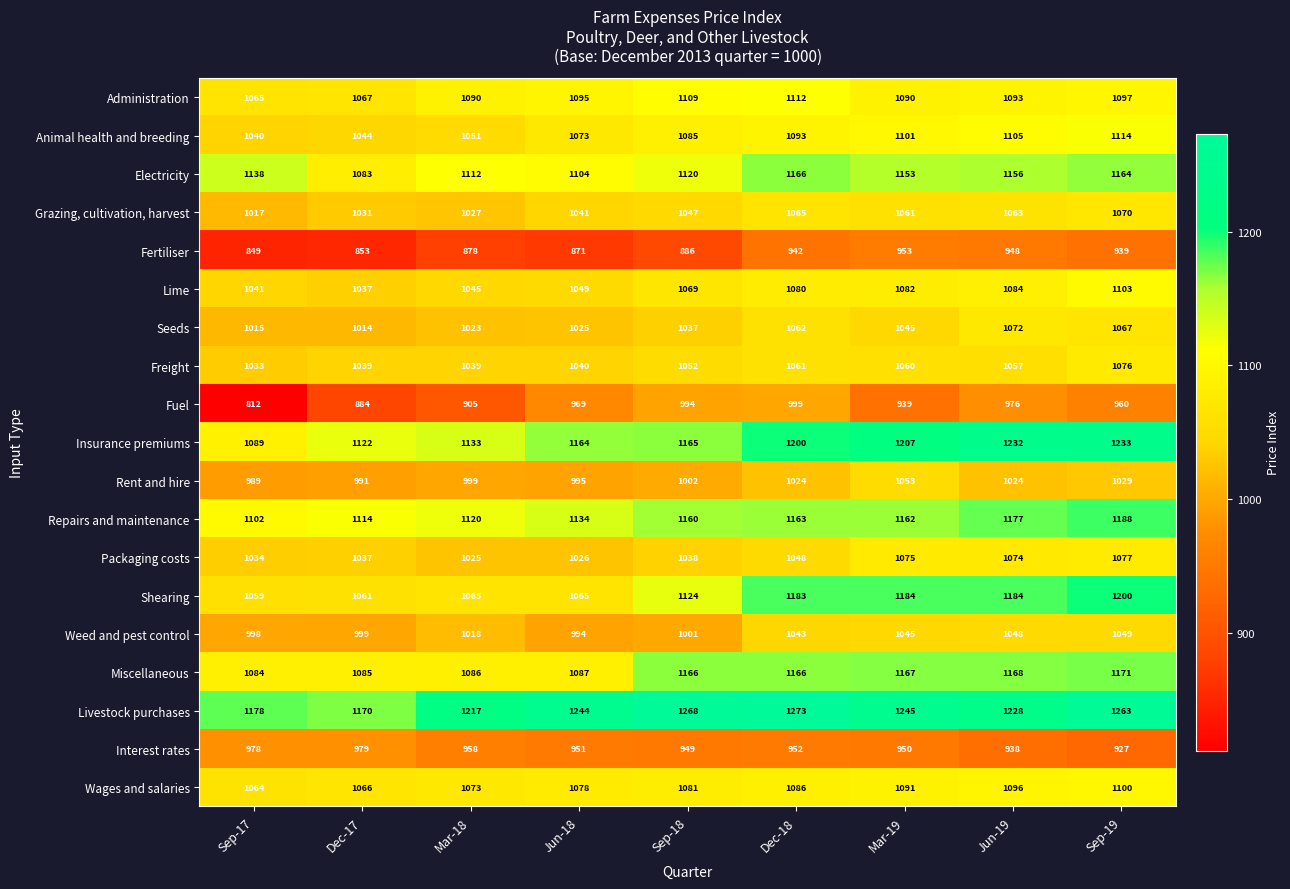

The value of Electricity at Mar-19 is 406. True or false?

False